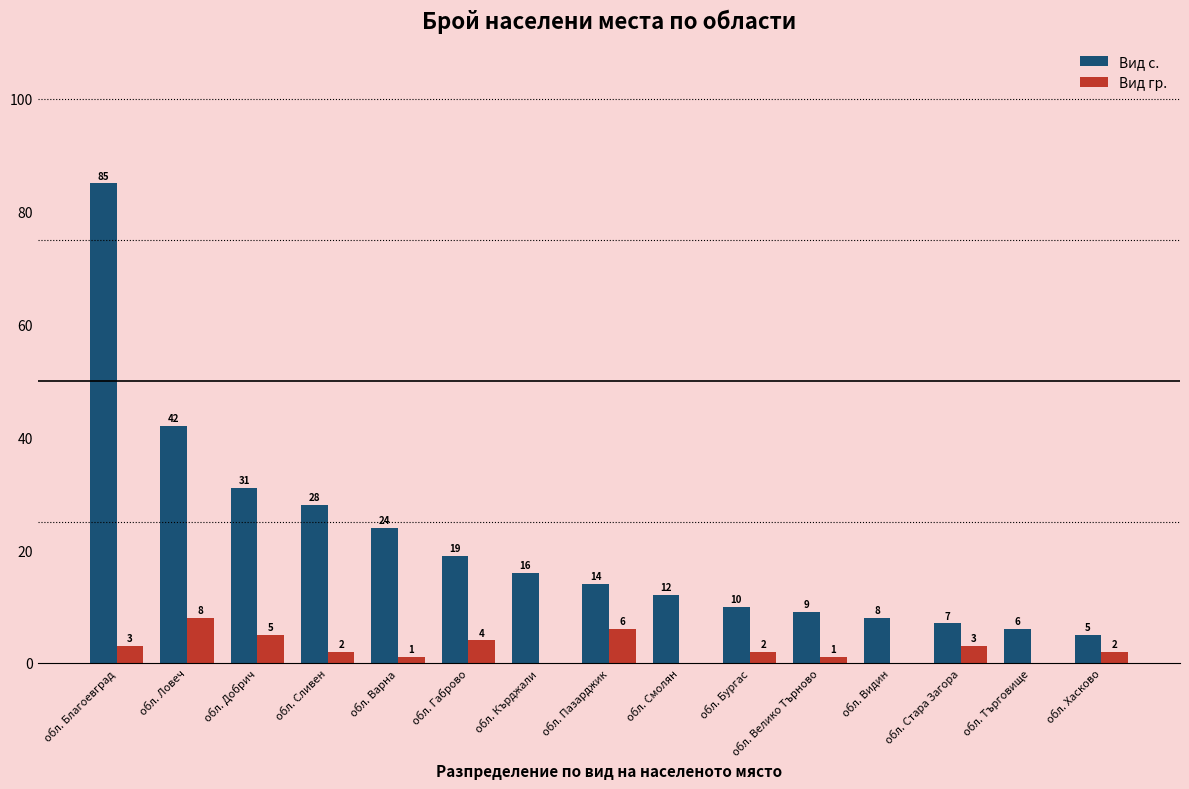

What is the highest value of the Вид гр. series?

8